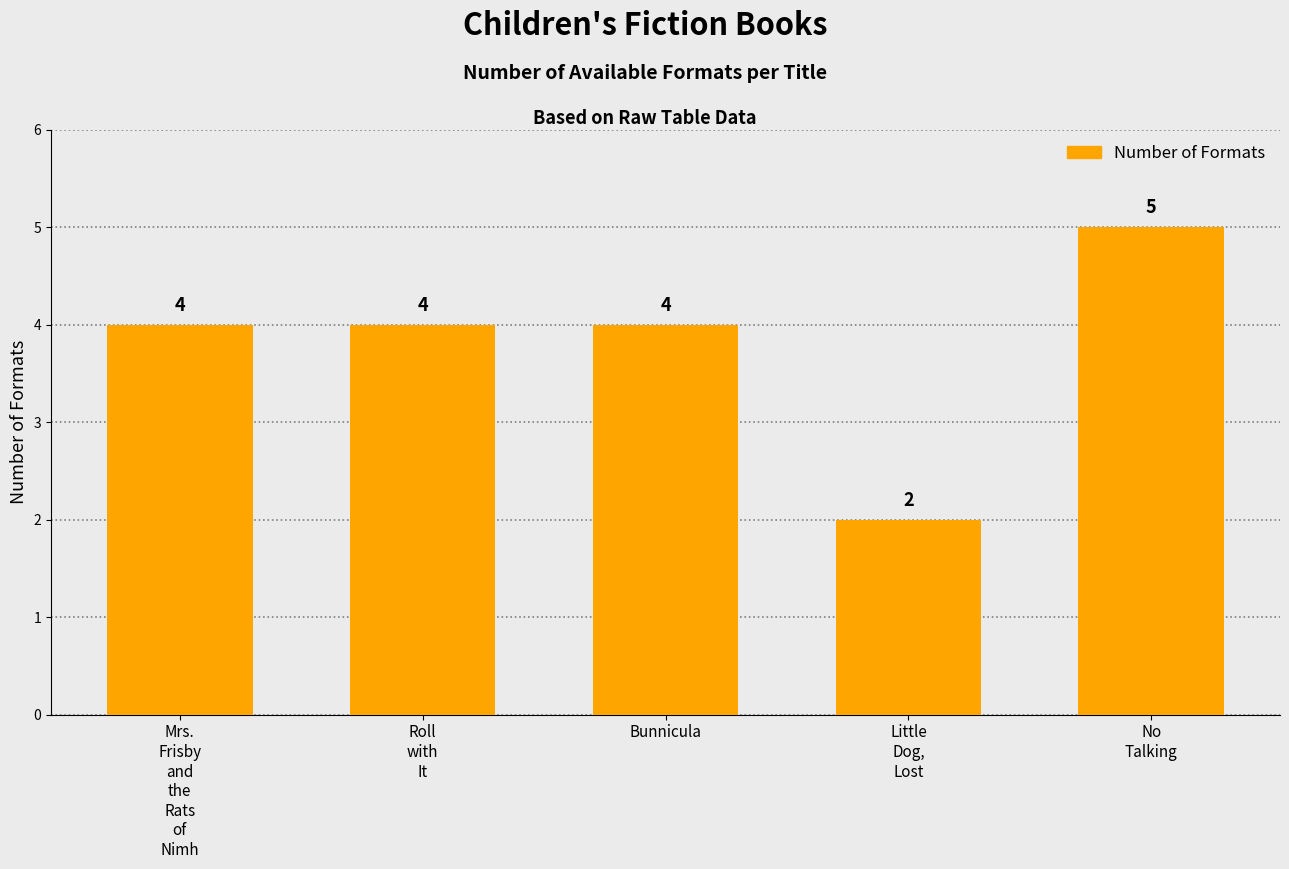

What is the value of the 1st bar from the left?

4